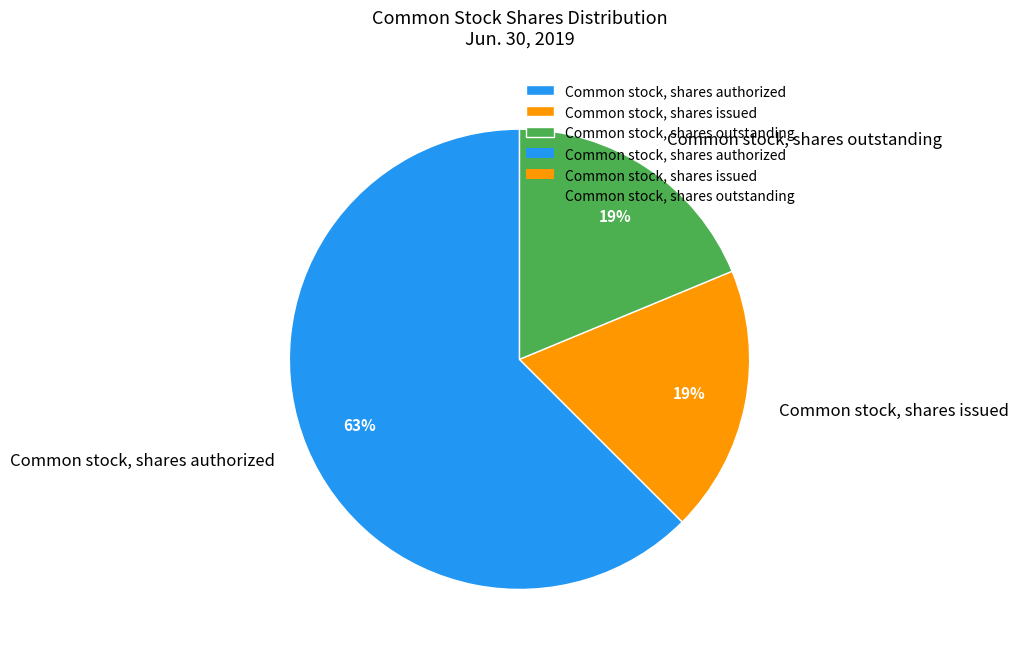

How many slices are in this pie chart?

3